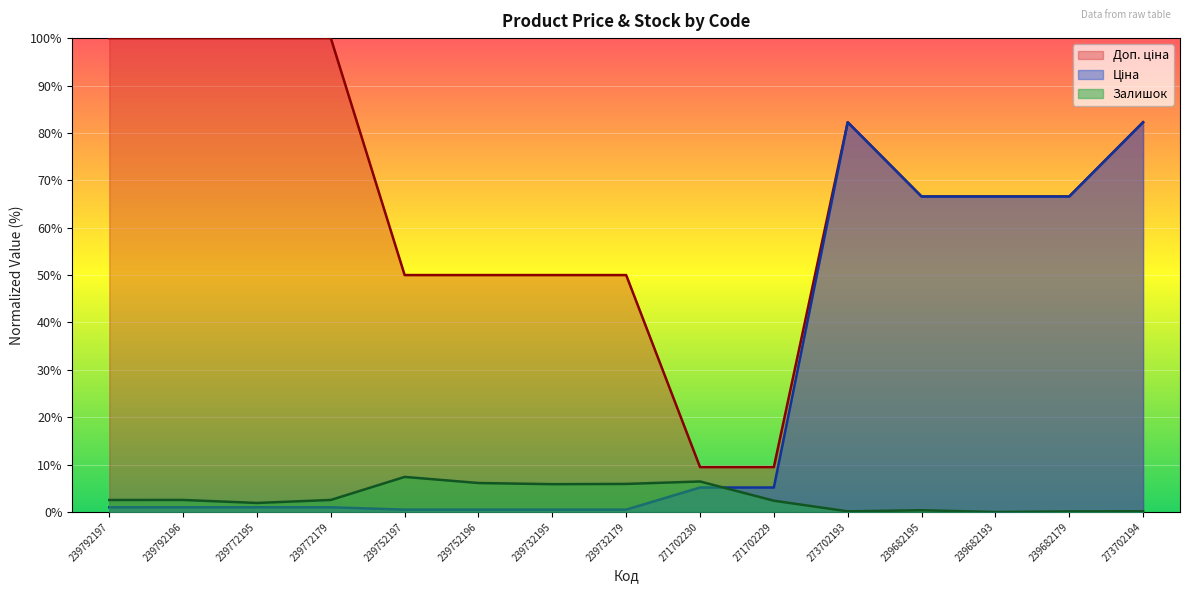

Reading left to right, extract all data points from this chart.

Ціна: 239792197=1.0	239792196=1.0	239772195=1.0	239772179=1.0	239752197=0.5	239752196=0.5	239732195=0.5	239732179=0.5	271702230=5.2	271702229=5.2	273702193=82.2	239682195=66.6	239682193=66.6	239682179=66.6	273702194=82.2
Доп. ціна: 239792197=100.0	239792196=100.0	239772195=100.0	239772179=100.0	239752197=50.0	239752196=50.0	239732195=50.0	239732179=50.0	271702230=9.5	271702229=9.5	273702193=82.2	239682195=66.6	239682193=66.6	239682179=66.6	273702194=82.2
Залишок: 239792197=2.5	239792196=2.5	239772195=1.9	239772179=2.5	239752197=7.4	239752196=6.1	239732195=5.9	239732179=5.9	271702230=6.4	271702229=2.4	273702193=0.1	239682195=0.4	239682193=0.0	239682179=0.1	273702194=0.2